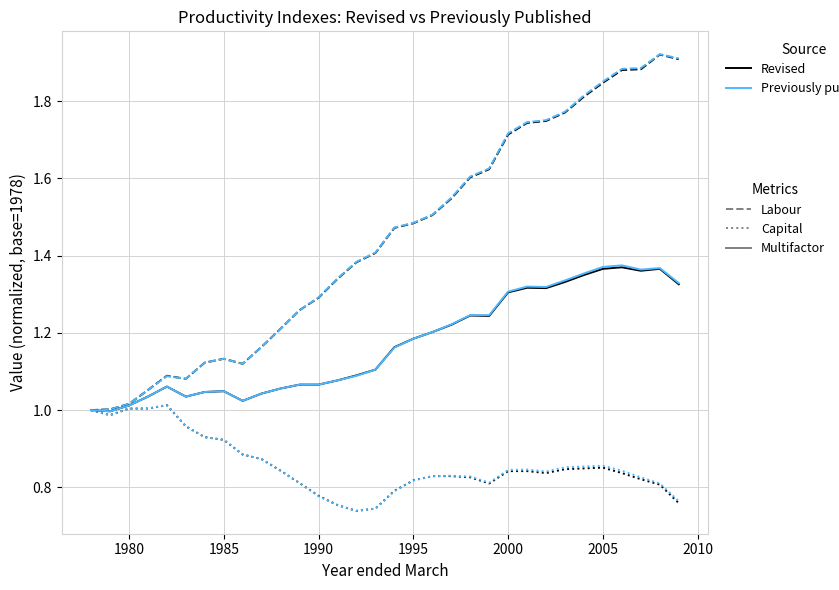

Reading left to right, transcribe all the data shown in this chart.

Labour_Revised: 1.0	1.0	1.0	1.1	1.1	1.1	1.1	1.1	1.1	1.2	1.2	1.3	1.3	1.3	1.4	1.4	1.5	1.5	1.5	1.5	1.6	1.6	1.7	1.7	1.7	1.8	1.8	1.8	1.9	1.9	1.9	1.9
Labour_Previous: 1.0	1.0	1.0	1.1	1.1	1.1	1.1	1.1	1.1	1.2	1.2	1.3	1.3	1.3	1.4	1.4	1.5	1.5	1.5	1.6	1.6	1.6	1.7	1.7	1.8	1.8	1.8	1.9	1.9	1.9	1.9	1.9
Capital_Revised: 1.0	1.0	1.0	1.0	1.0	1.0	0.9	0.9	0.9	0.9	0.8	0.8	0.8	0.8	0.7	0.7	0.8	0.8	0.8	0.8	0.8	0.8	0.8	0.8	0.8	0.8	0.8	0.9	0.8	0.8	0.8	0.8
Capital_Previous: 1.0	1.0	1.0	1.0	1.0	1.0	0.9	0.9	0.9	0.9	0.8	0.8	0.8	0.8	0.7	0.7	0.8	0.8	0.8	0.8	0.8	0.8	0.8	0.8	0.8	0.9	0.9	0.9	0.8	0.8	0.8	0.8
Multifactor_Revised: 1.0	1.0	1.0	1.0	1.1	1.0	1.0	1.0	1.0	1.0	1.1	1.1	1.1	1.1	1.1	1.1	1.2	1.2	1.2	1.2	1.2	1.2	1.3	1.3	1.3	1.3	1.4	1.4	1.4	1.4	1.4	1.3
Multifactor_Previous: 1.0	1.0	1.0	1.0	1.1	1.0	1.0	1.0	1.0	1.0	1.1	1.1	1.1	1.1	1.1	1.1	1.2	1.2	1.2	1.2	1.2	1.2	1.3	1.3	1.3	1.3	1.4	1.4	1.4	1.4	1.4	1.3